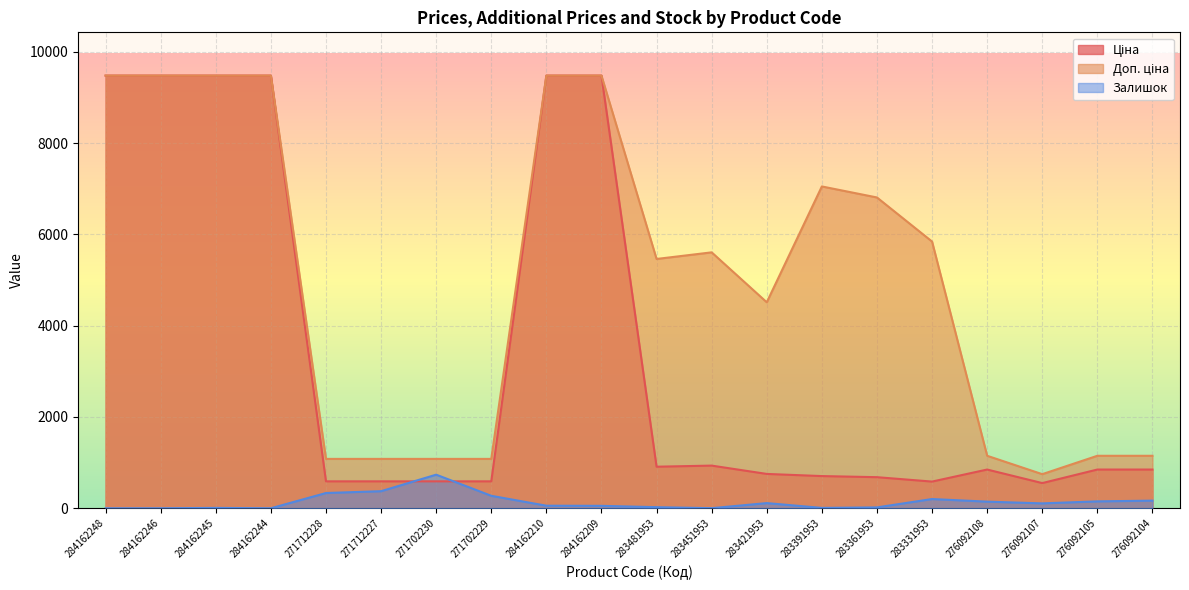

True or false: Залишок and Ціна cross at least once.

True